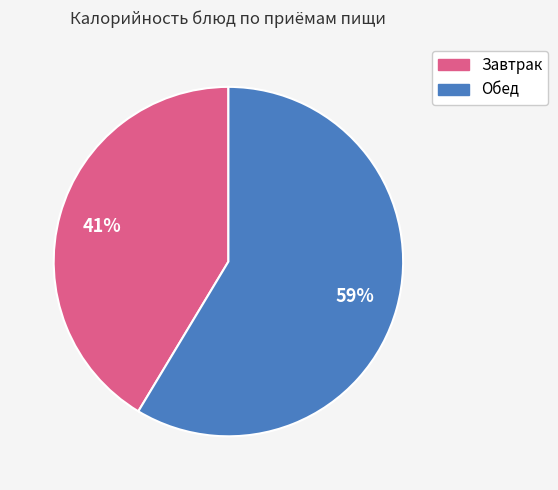

To the nearest percent, what is the average slice percentage?

50%